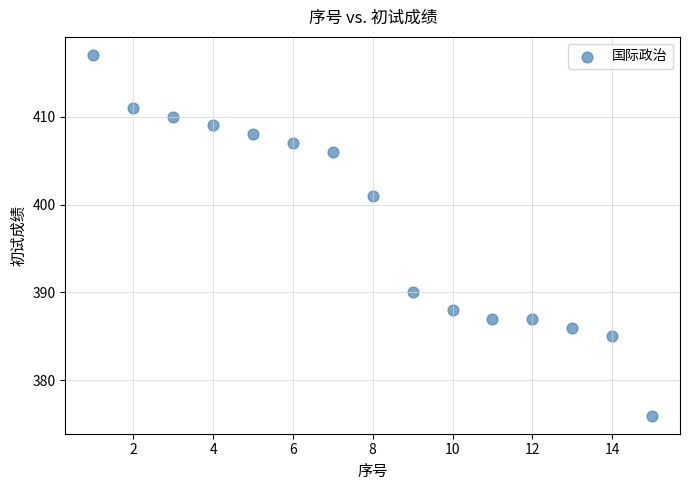

What Y value in the scatter plot is closest to 396?

401